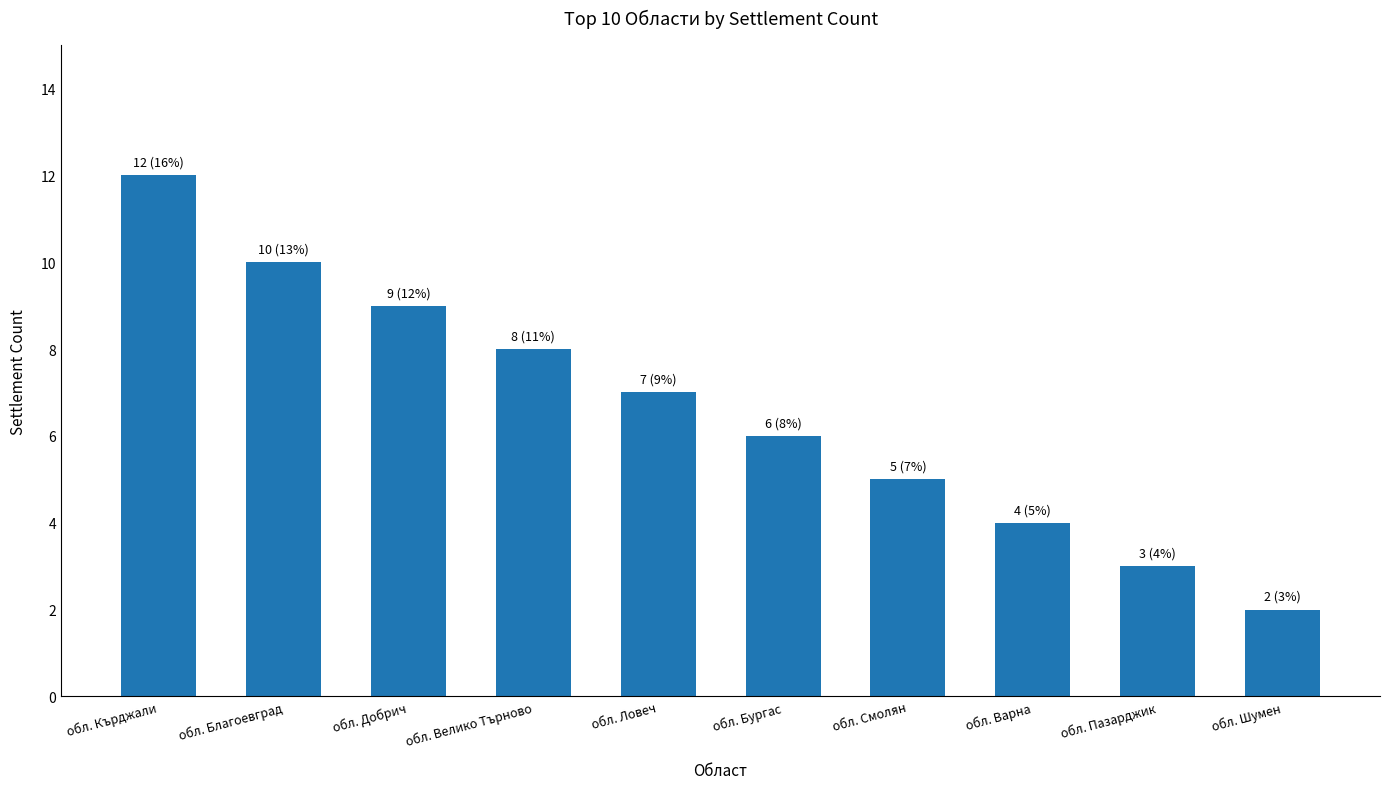

Count the number of data series in this chart.

1